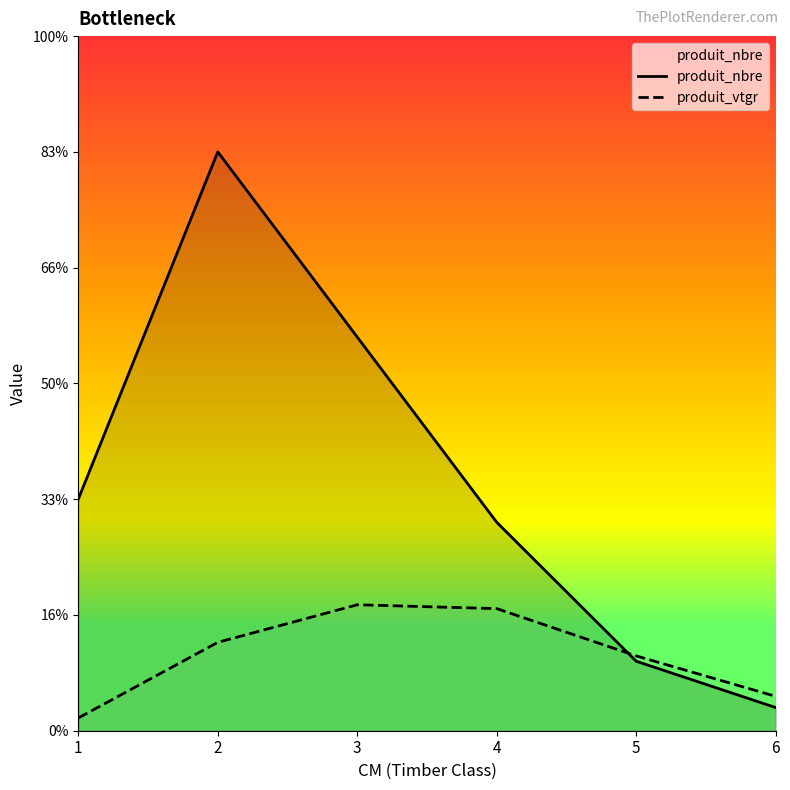

Between 2 and 5, which series saw the biggest shift?

produit_nbre